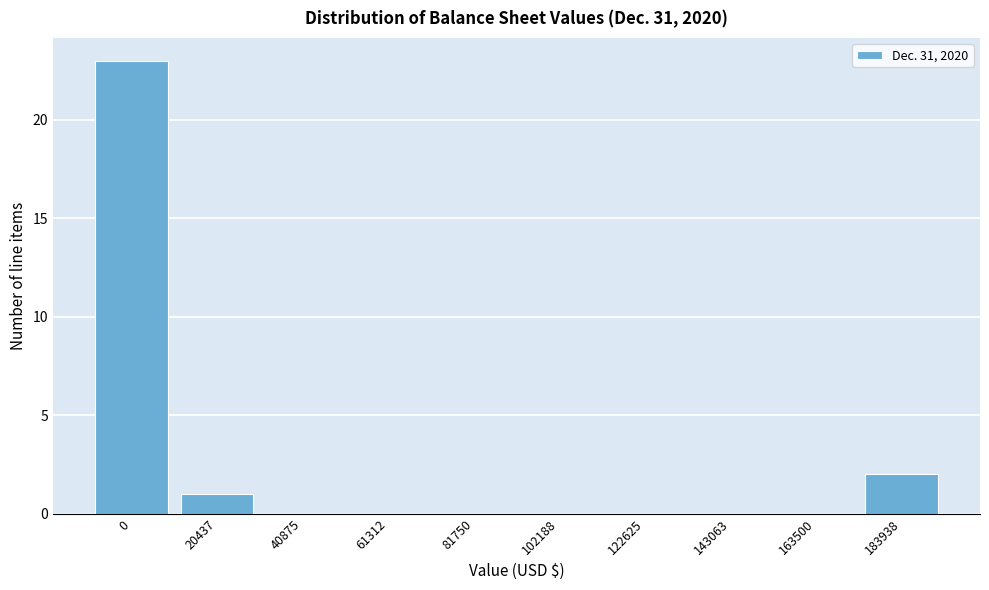

Reading left to right, list all the values displayed in this chart.

0=23	20437=1	40875=0	61312=0	81750=0	102188=0	122625=0	143063=0	163500=0	183938=2